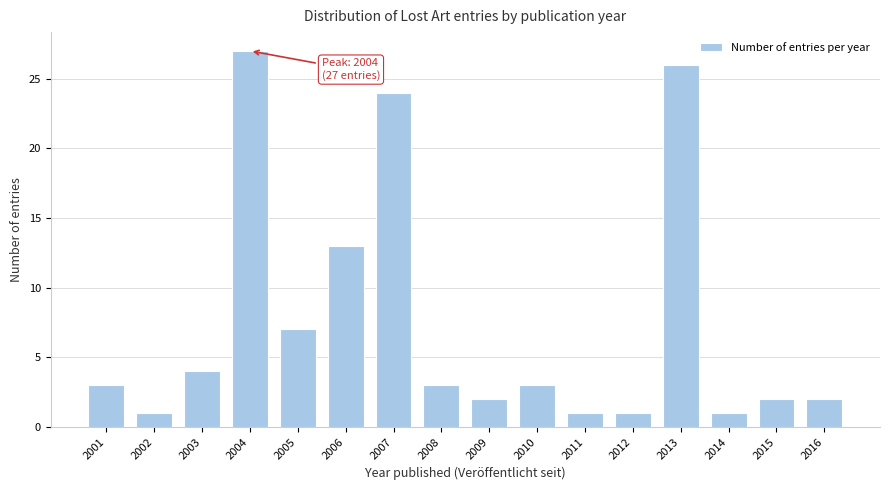

Reading left to right, what are all the values shown in this chart?

2001=3	2002=1	2003=4	2004=27	2005=7	2006=13	2007=24	2008=3	2009=2	2010=3	2011=1	2012=1	2013=26	2014=1	2015=2	2016=2